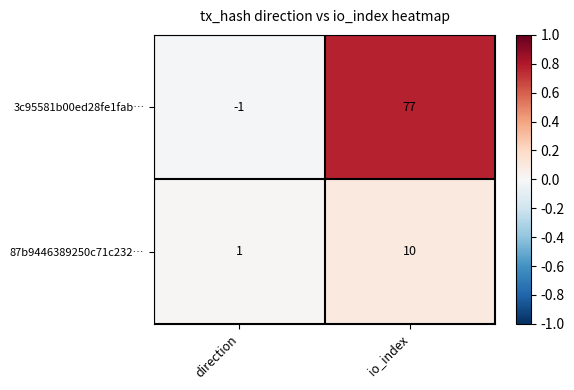

What is the difference between the maximum and minimum values in the 3c95581b00ed28fe1fab… series?

78